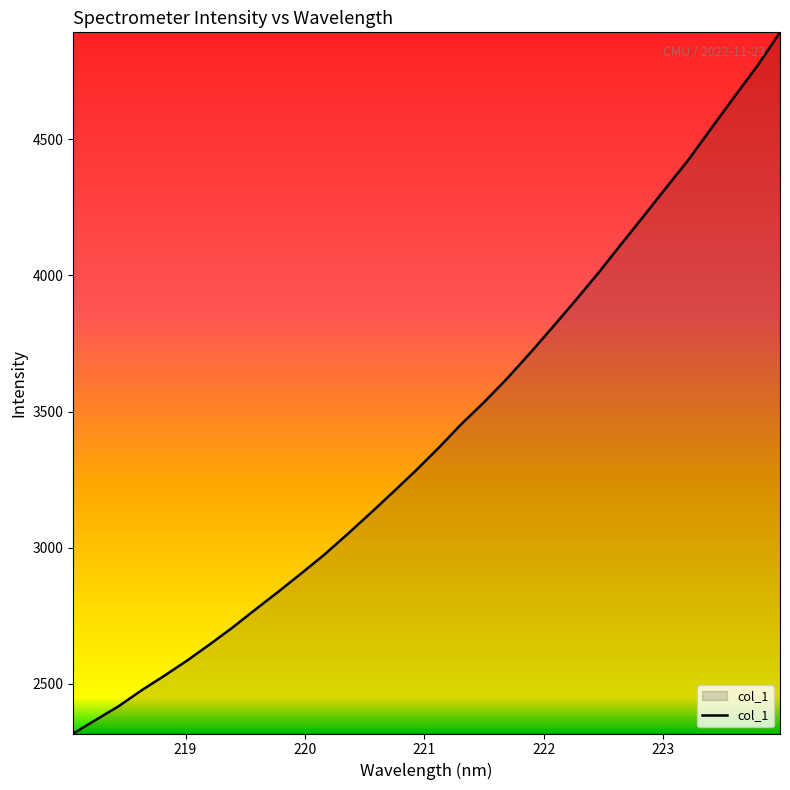

What is the greatest value displayed?

4892.9